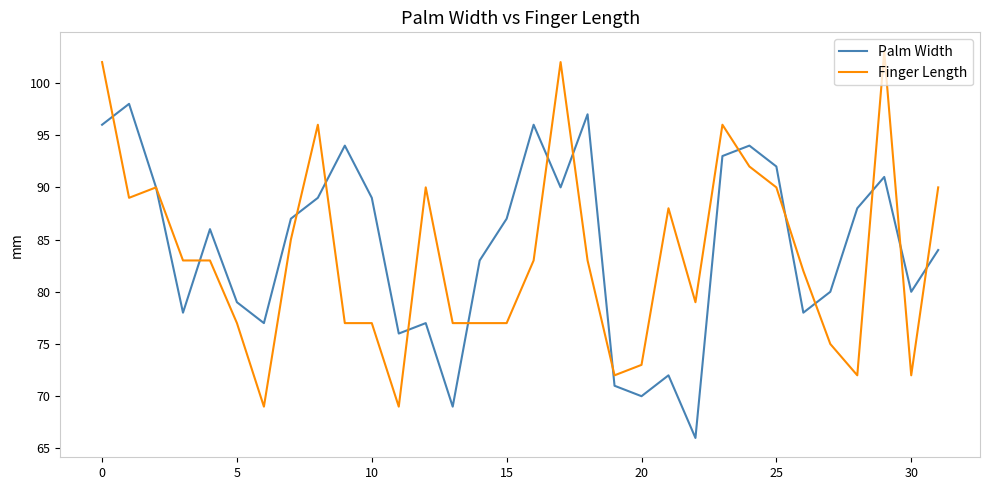

True or false: Finger Length and Palm Width intersect in this chart.

True